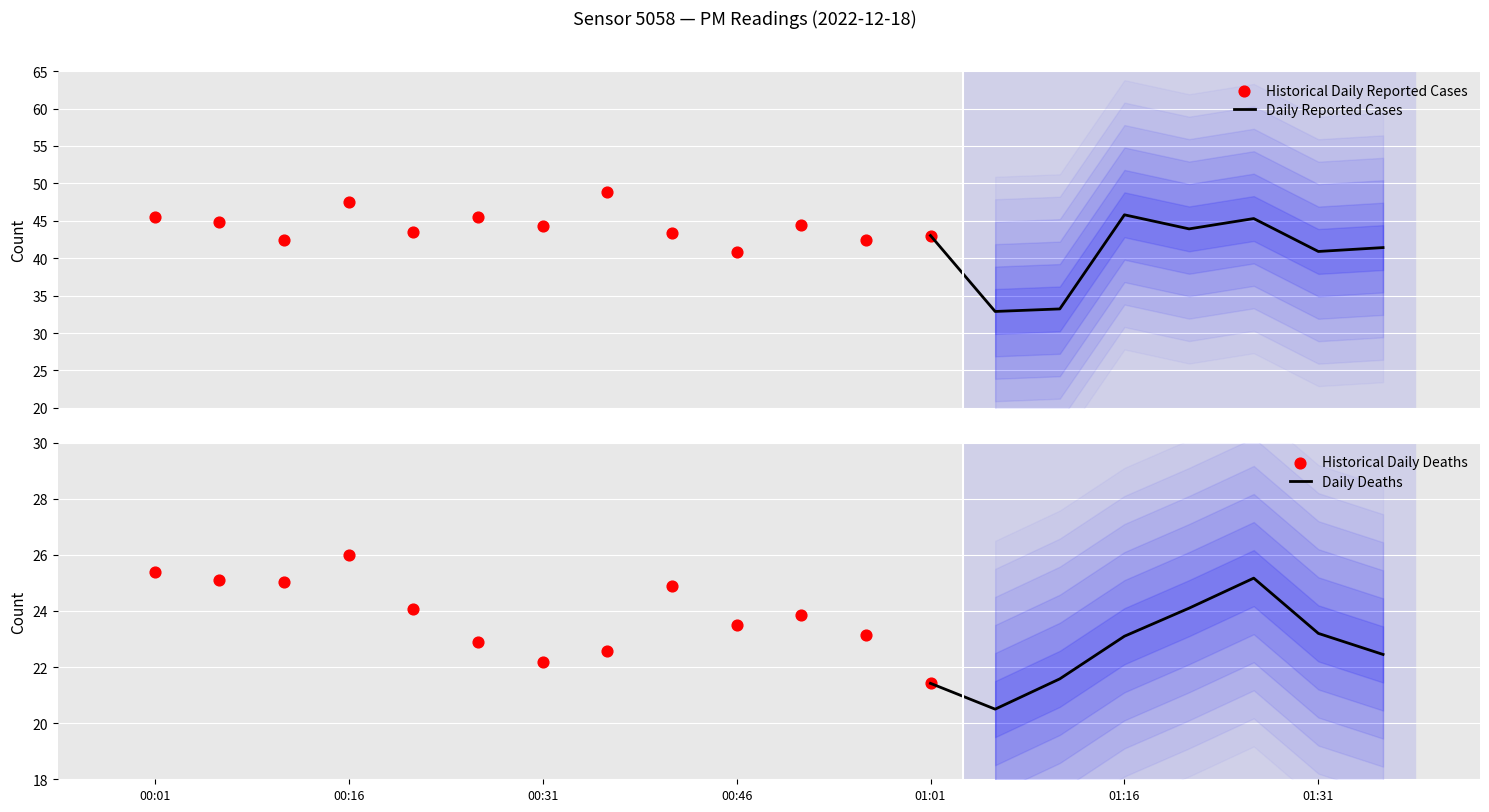

What is the highest value of the Daily Reported Cases series?

45.8